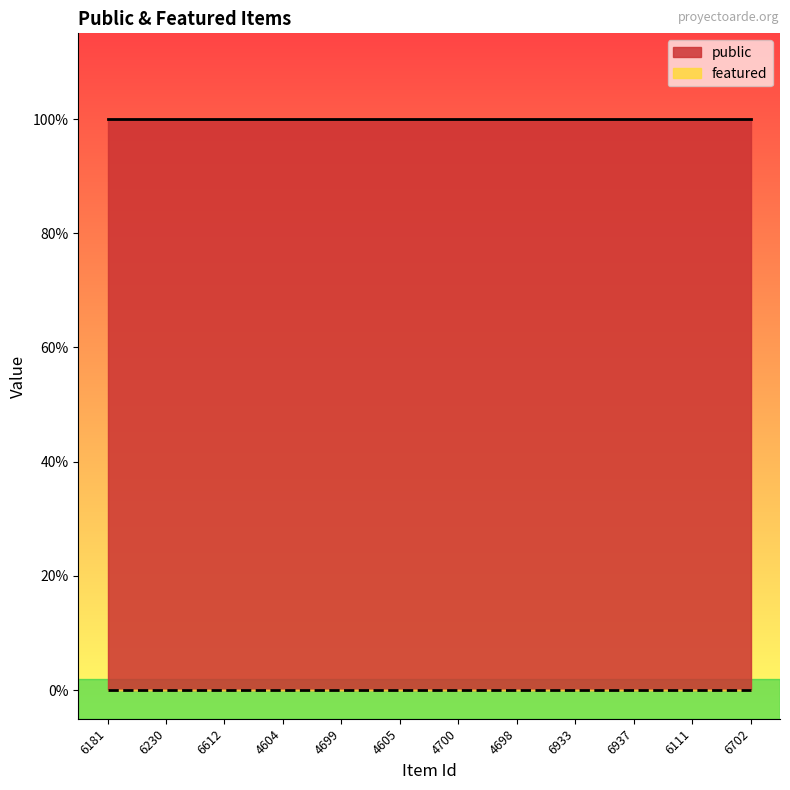

Read the public value at 6612.

1